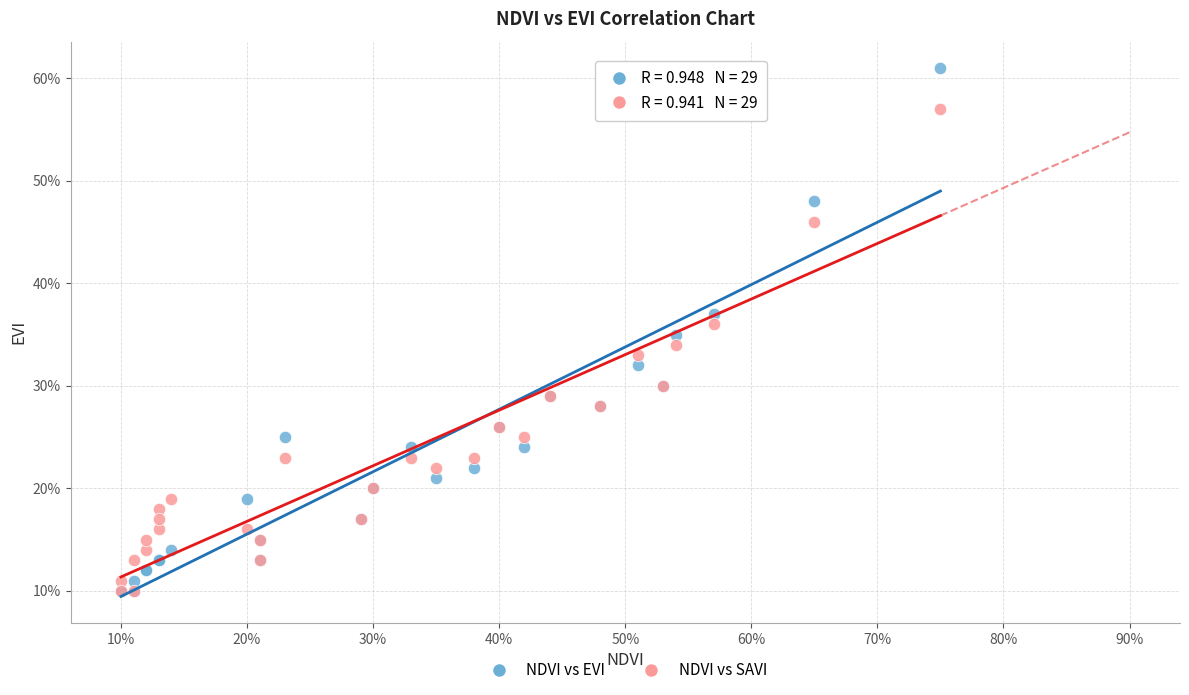

Which series reaches the maximum Y coordinate?

NDVI vs EVI